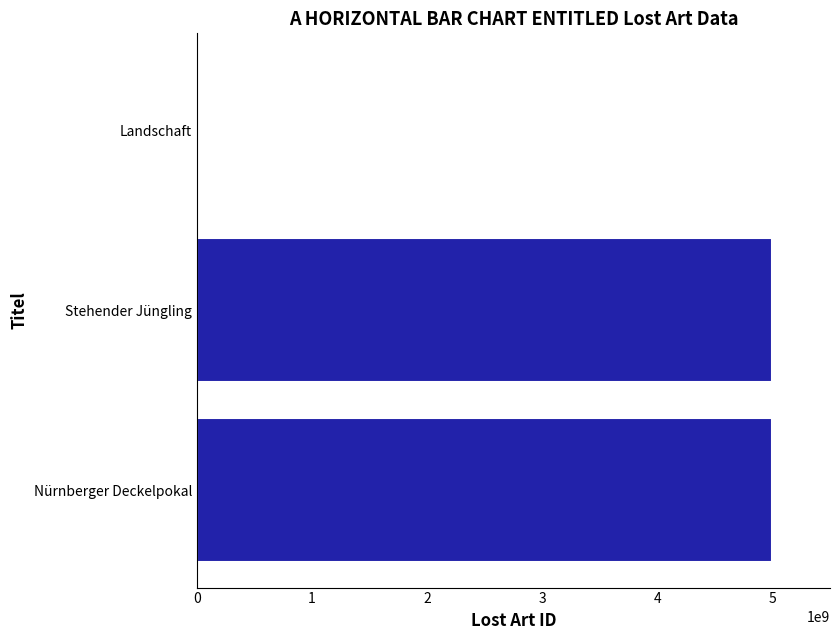

What is the sum of the values at Stehender Jüngling and Nürnberger Deckelpokal?

10000002571